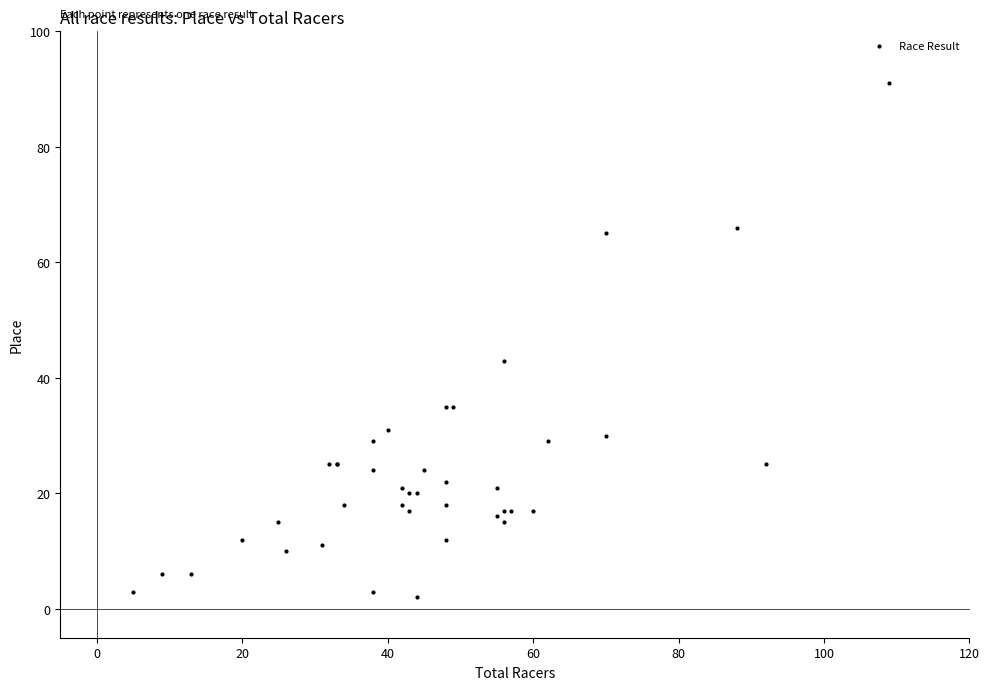

What Y value in the scatter plot is closest to 46?

43